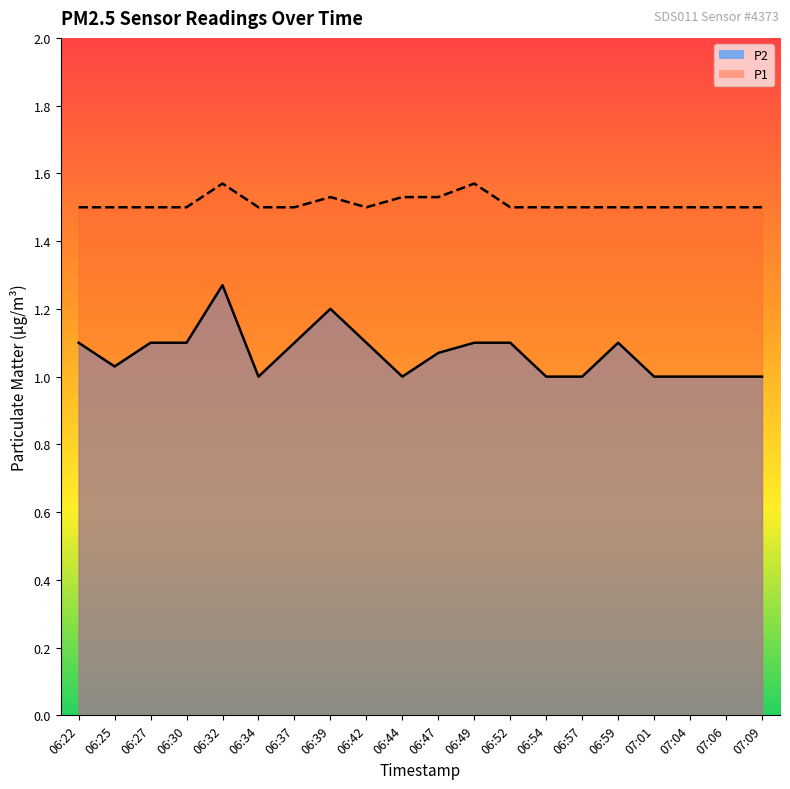

How many lines are shown in the chart?

2